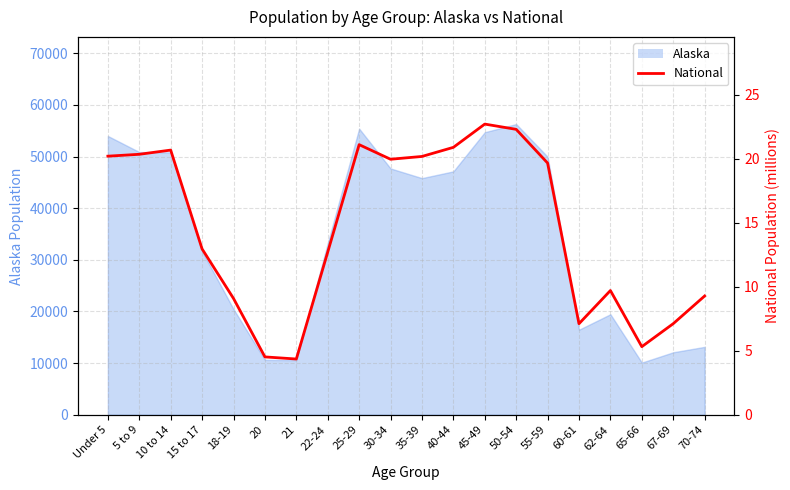

The chart shows a value of 20.7 at 10 to 14. True or false?

True